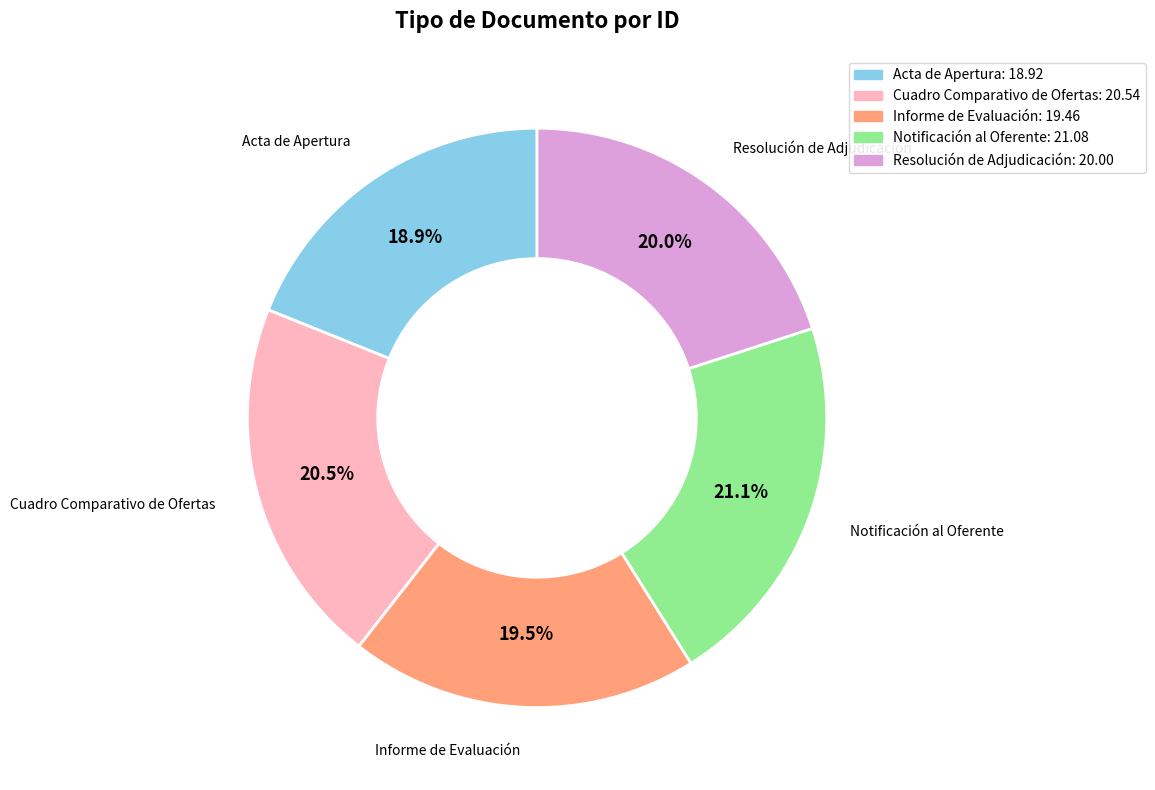

Count the number of slices in the pie.

5